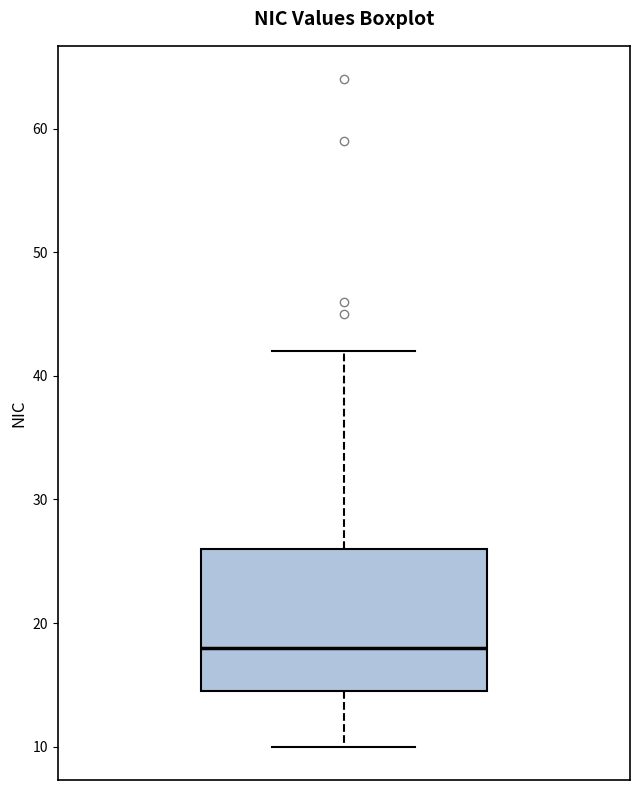

Transcribe this box plot: give where the median line is, the range the box spans, and where the two whiskers end, as read against the y-axis. The values are not printed on the chart, so give them approximately, as read against the axis.

median 18, box 15 to 26, whiskers 10 to 42